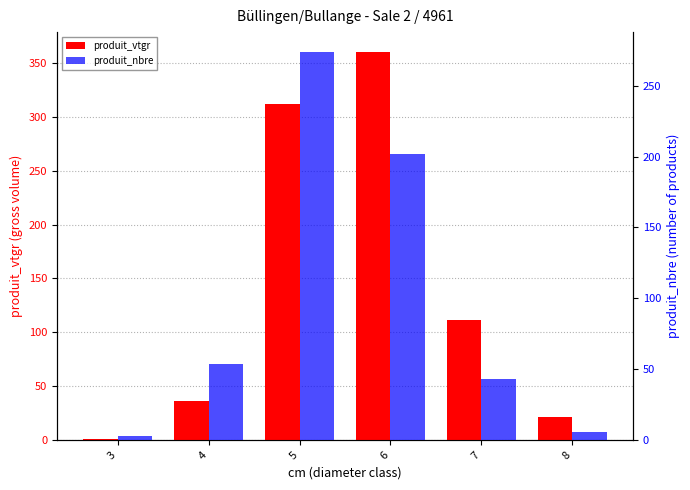

What is the difference between the highest and lowest values at 5?

37.5